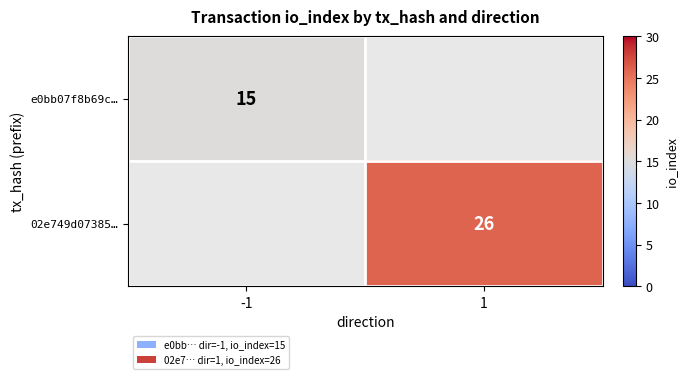

The value of 02e749d07385… at 1 is 26. True or false?

True